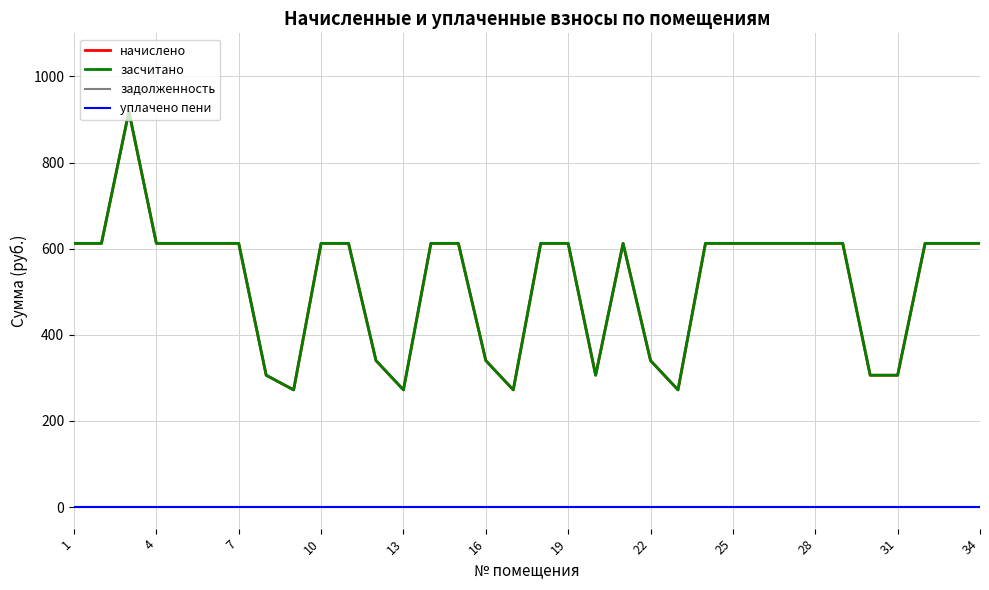

Reading right to left, what are all the values shown in this chart?

начислено: 612.4	612.4	612.4	306.2	306.2	612.4	612.4	612.4	612.4	612.4	612.4	272.2	340.2	612.4	306.2	612.4	612.4	272.2	340.2	612.4	612.4	272.2	340.2	612.4	612.4	272.2	306.2	612.4	612.4	612.4	612.4	918.5	612.4	612.4
засчитано: 612.4	612.4	612.4	306.2	306.2	612.4	612.4	612.4	612.4	612.4	612.4	272.2	340.2	612.4	306.2	612.4	612.4	272.2	340.2	612.4	612.4	272.2	340.2	612.4	612.4	272.2	306.2	612.4	612.4	612.4	612.4	918.5	612.4	612.4
задолженность: 0.0	0.0	0.0	0.0	0.0	0.0	0.0	0.0	0.0	0.0	0.0	0.0	0.0	0.0	0.0	0.0	0.0	0.0	0.0	0.0	0.0	0.0	0.0	0.0	0.0	0.0	0.0	0.0	0.0	0.0	0.0	0.0	0.0	0.0
уплачено пени: 0.0	0.0	0.0	0.0	0.0	0.0	0.0	0.0	0.0	0.0	0.0	0.0	0.0	0.0	0.0	0.0	0.0	0.0	0.0	0.0	0.0	0.0	0.0	0.0	0.0	0.0	0.0	0.0	0.0	0.0	0.0	0.0	0.0	0.0